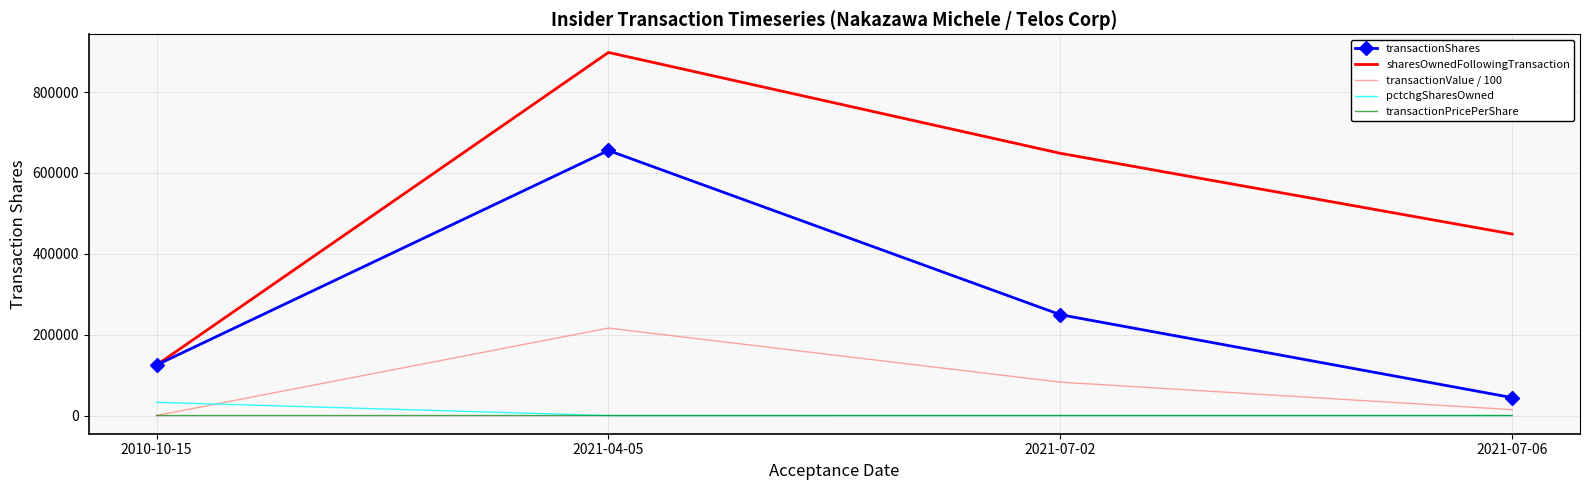

What is the difference between the second highest and minimum values in the sharesOwnedFollowingTransaction series?

523531.0